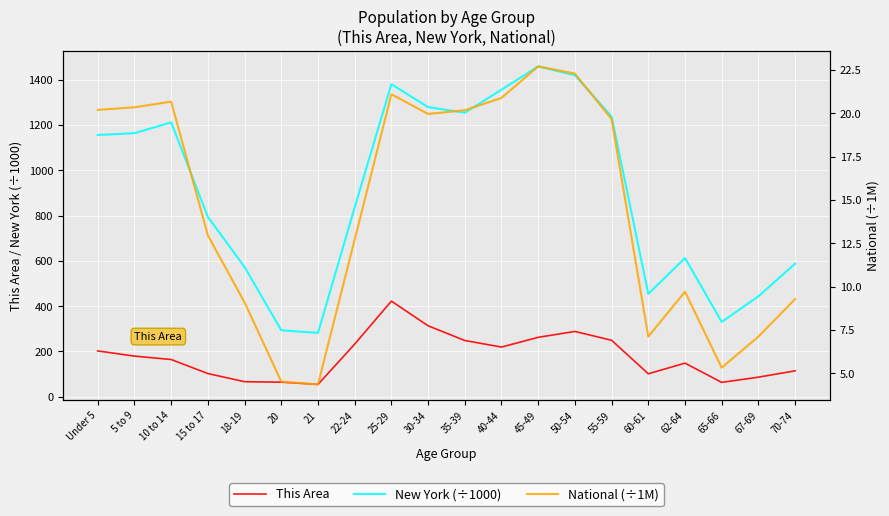

At which category is the sum across all series the highest?

25-29